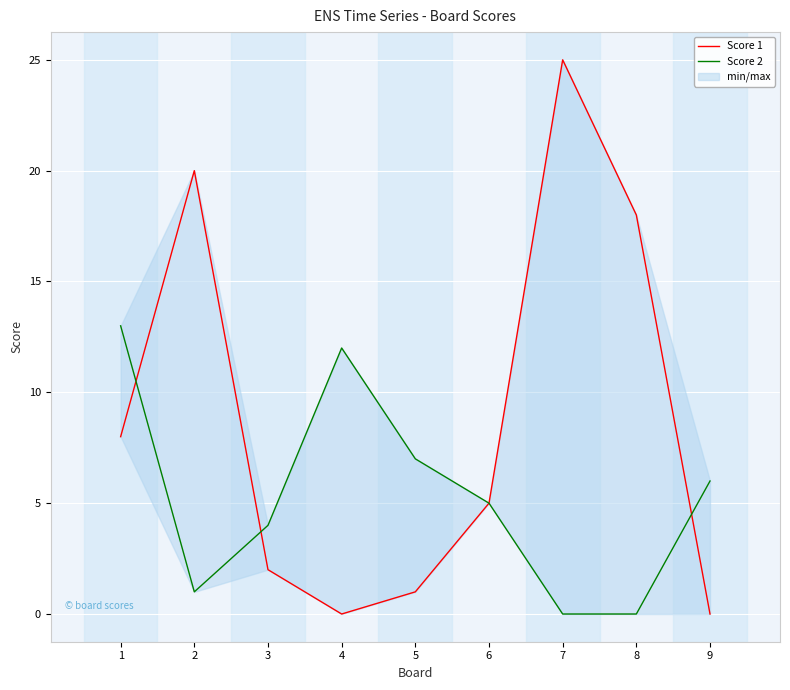

Reading left to right, list all the values displayed in this chart.

Score 1: 8	20	2	0	1	5	25	18	0
Score 2: 13	1	4	12	7	5	0	0	6